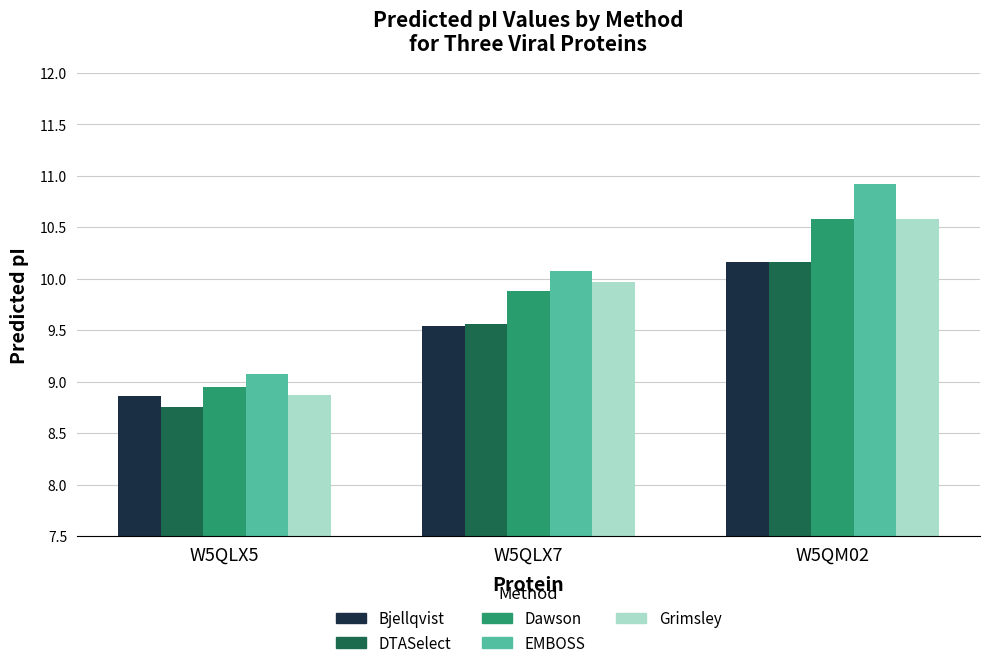

At which label is Grimsley closest to 9?

W5QLX5